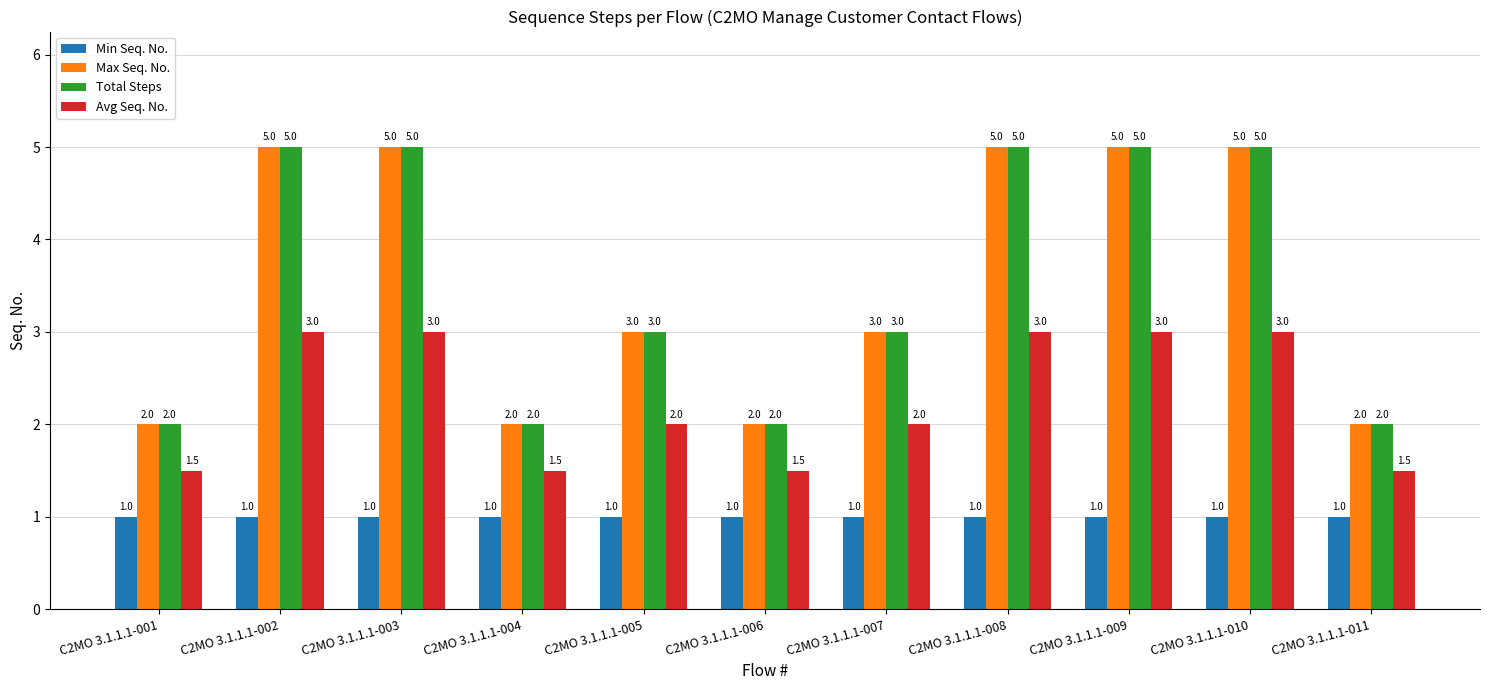

What is the sum of all Avg Seq. No. values?

25.0